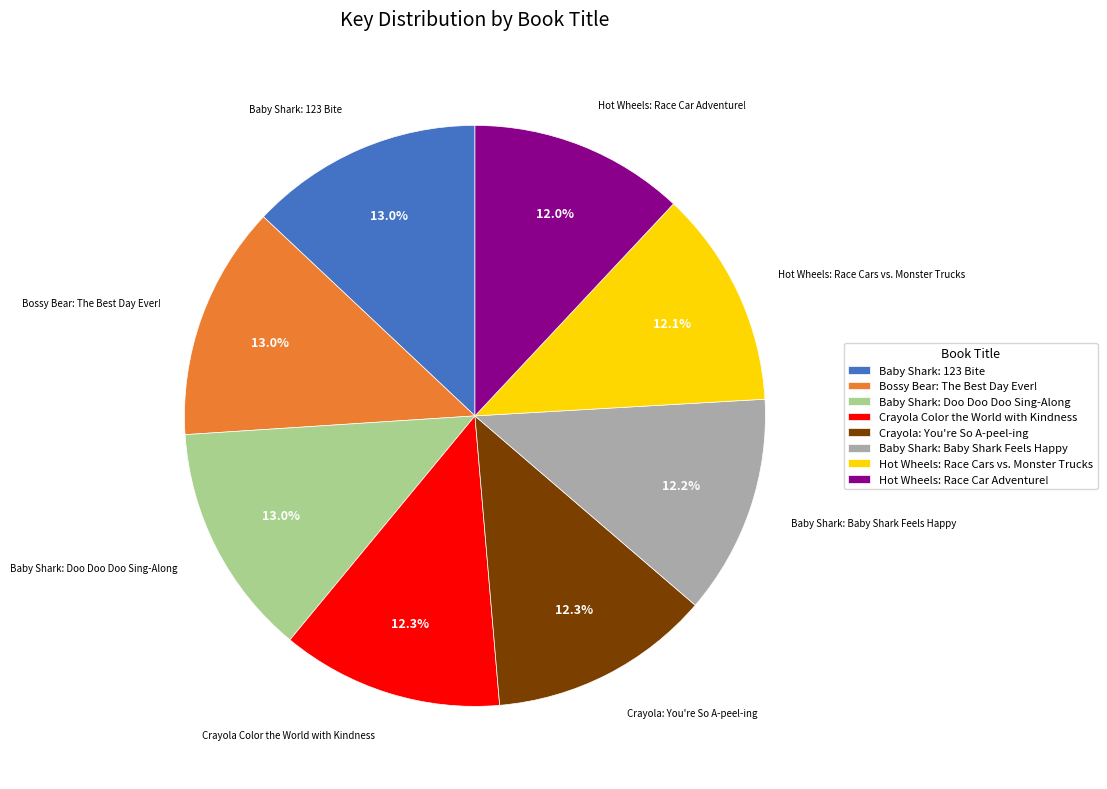

Is there any slice that represents more than half of the pie?

No